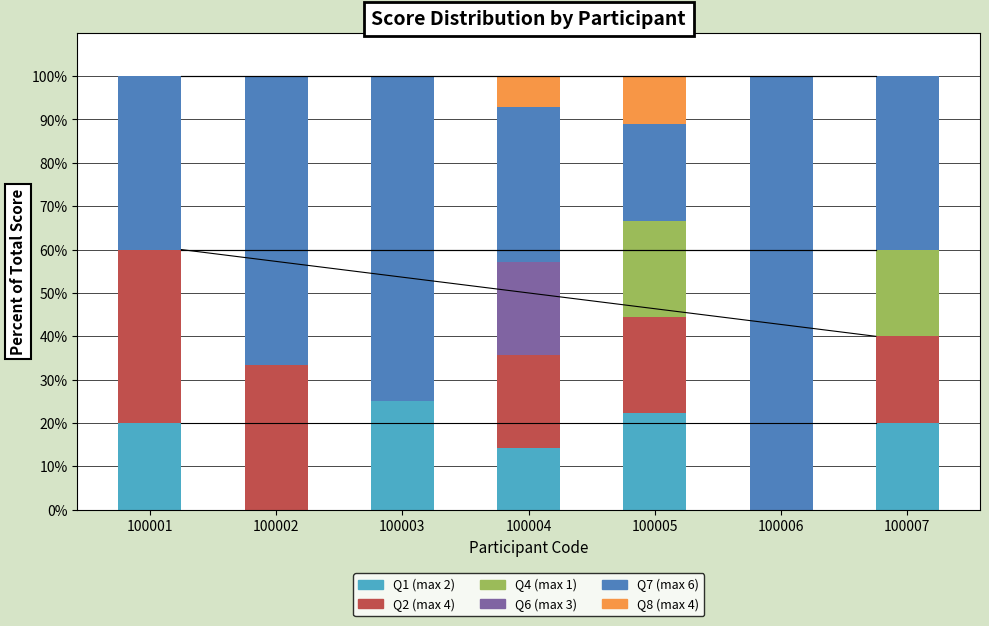

What is the total value across all series at 100005?

100.0